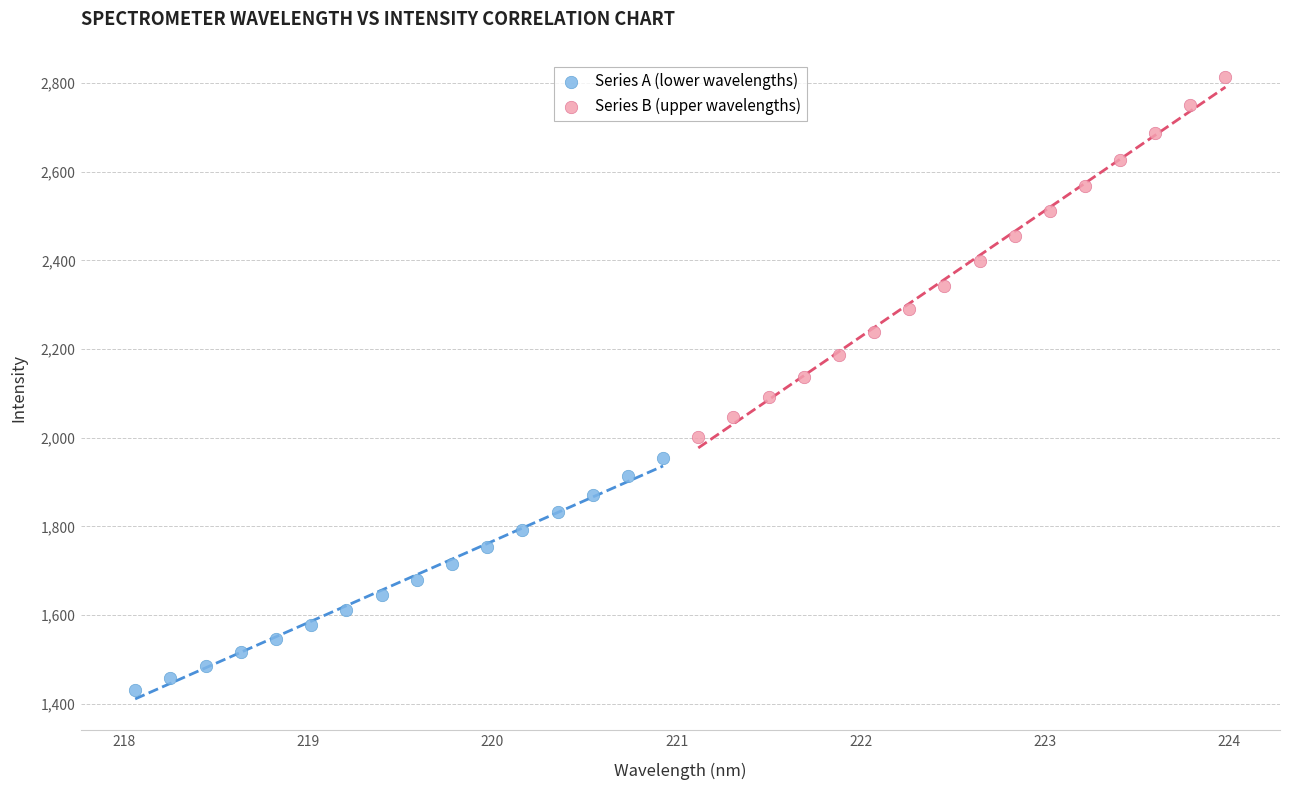

Which series contains the lowest Y value?

Series A (lower wavelengths)